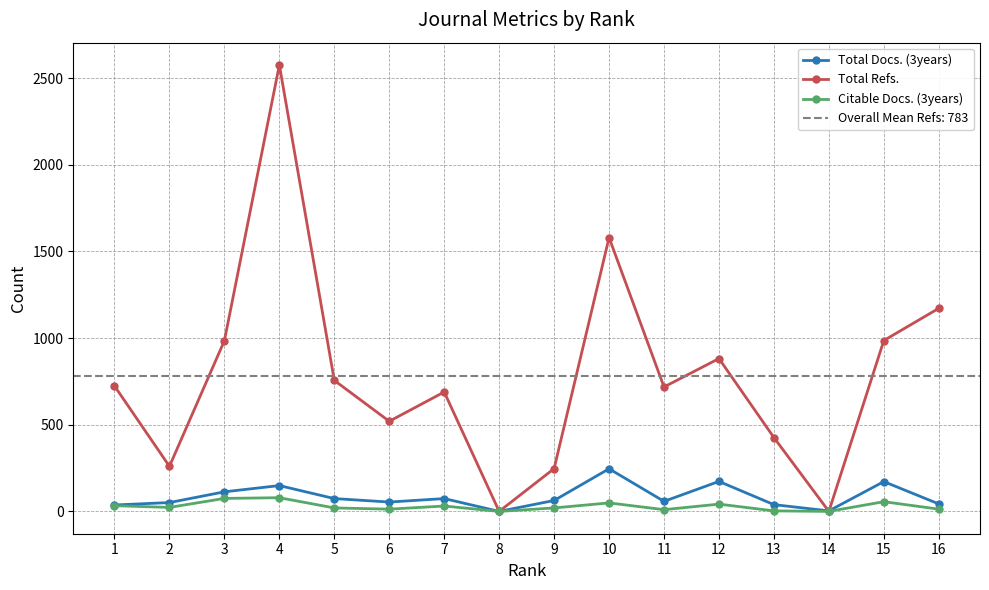

What is the difference between the Total Refs. values at 12 and 7?

193